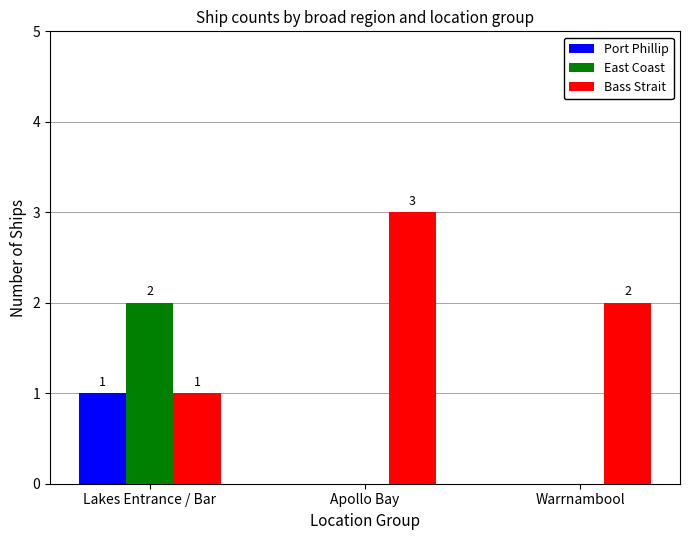

Is the value of Port Phillip at Warrnambool greater than the value of Bass Strait at Warrnambool?

No